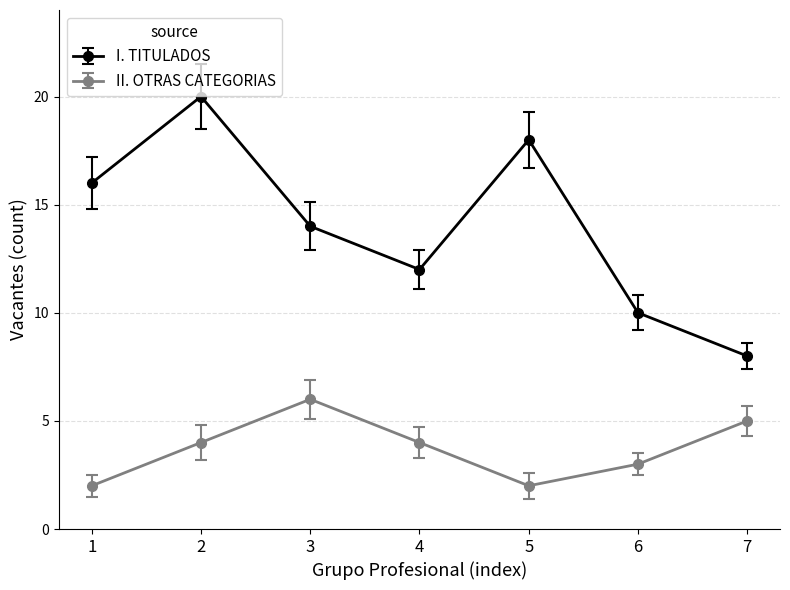

True or false: II. OTRAS CATEGORIAS and I. TITULADOS intersect in this chart.

False